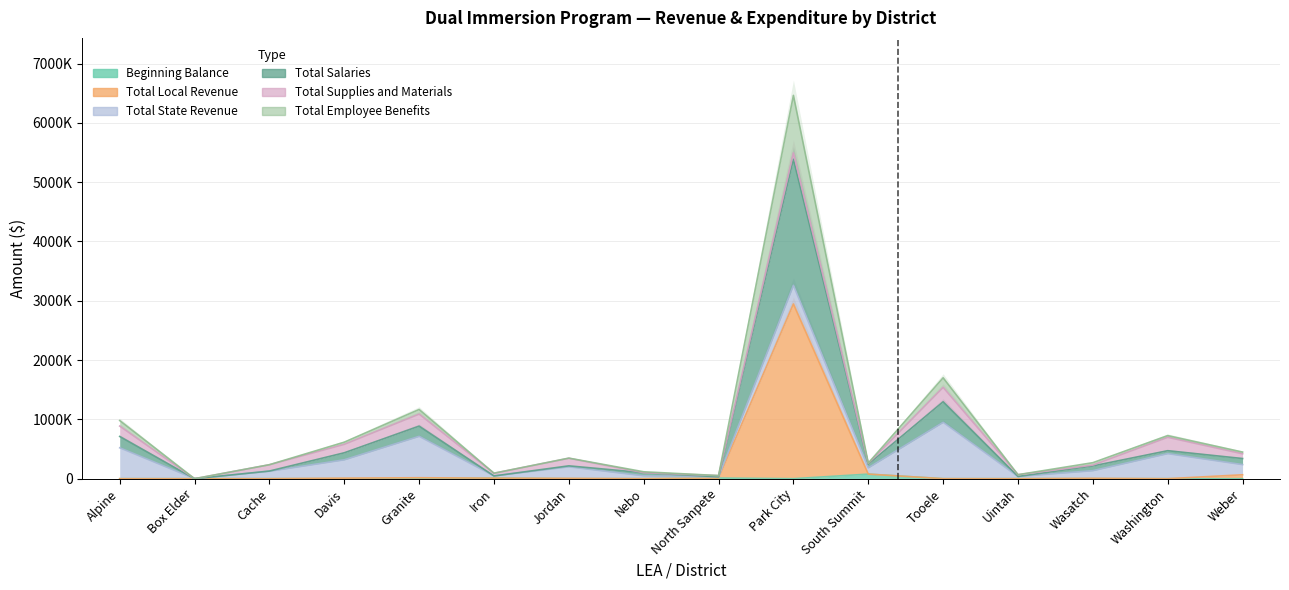

Rank the series at Granite from highest to lowest value.

Total Employee Benefits, Total Salaries, Total Local Revenue, Beginning Balance